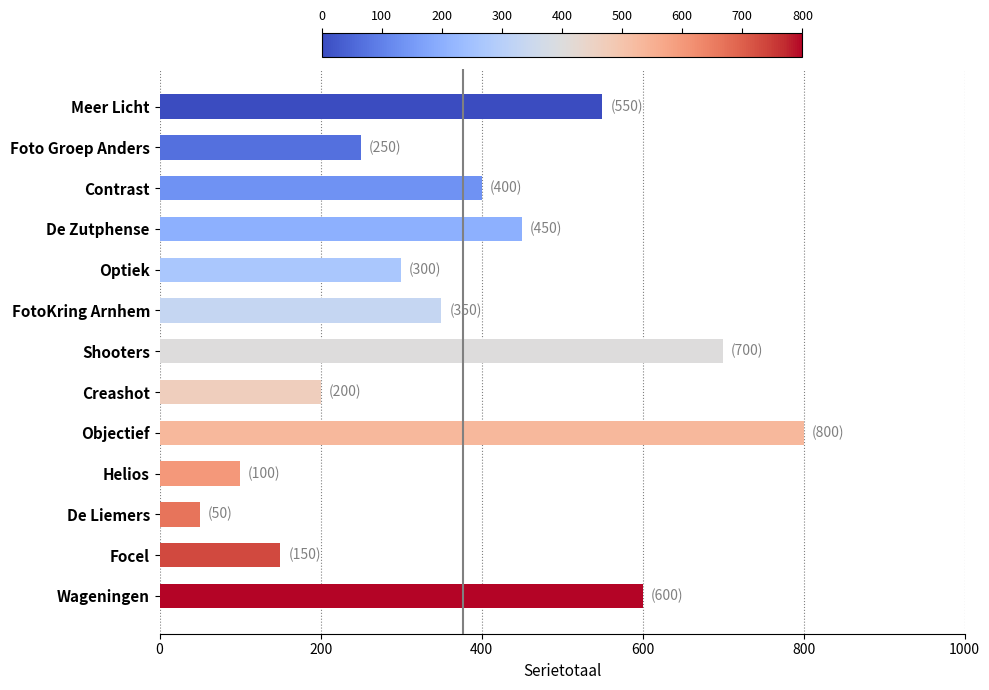

What is the label of the 2nd bar from the top?

Foto Groep Anders